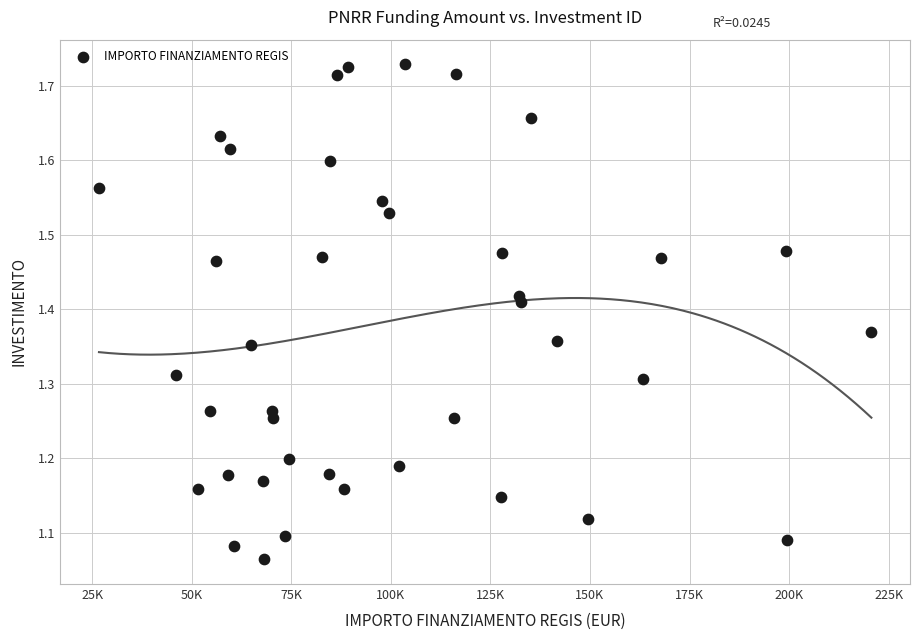

What is the range of Y values (max minus min)?

0.7